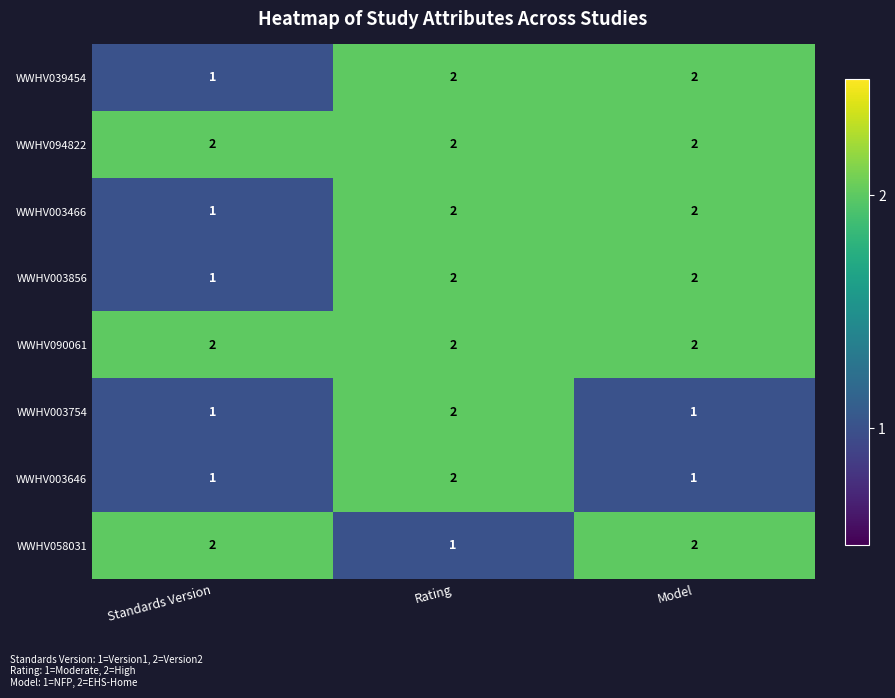

Reading left to right, transcribe all the data shown in this chart.

WWHV039454: 1	2	2
WWHV094822: 2	2	2
WWHV003466: 1	2	2
WWHV003856: 1	2	2
WWHV090061: 2	2	2
WWHV003754: 1	2	1
WWHV003646: 1	2	1
WWHV058031: 2	1	2